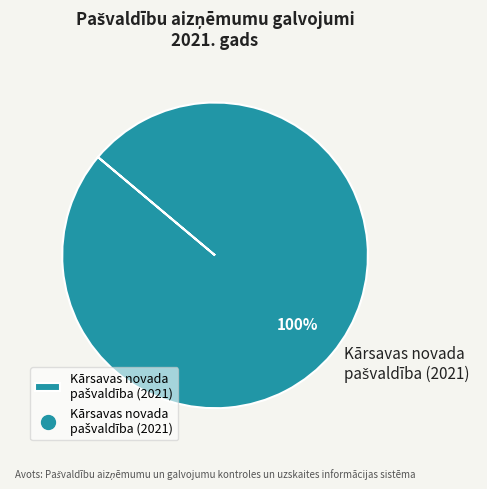

Is there a majority slice in this chart?

Yes